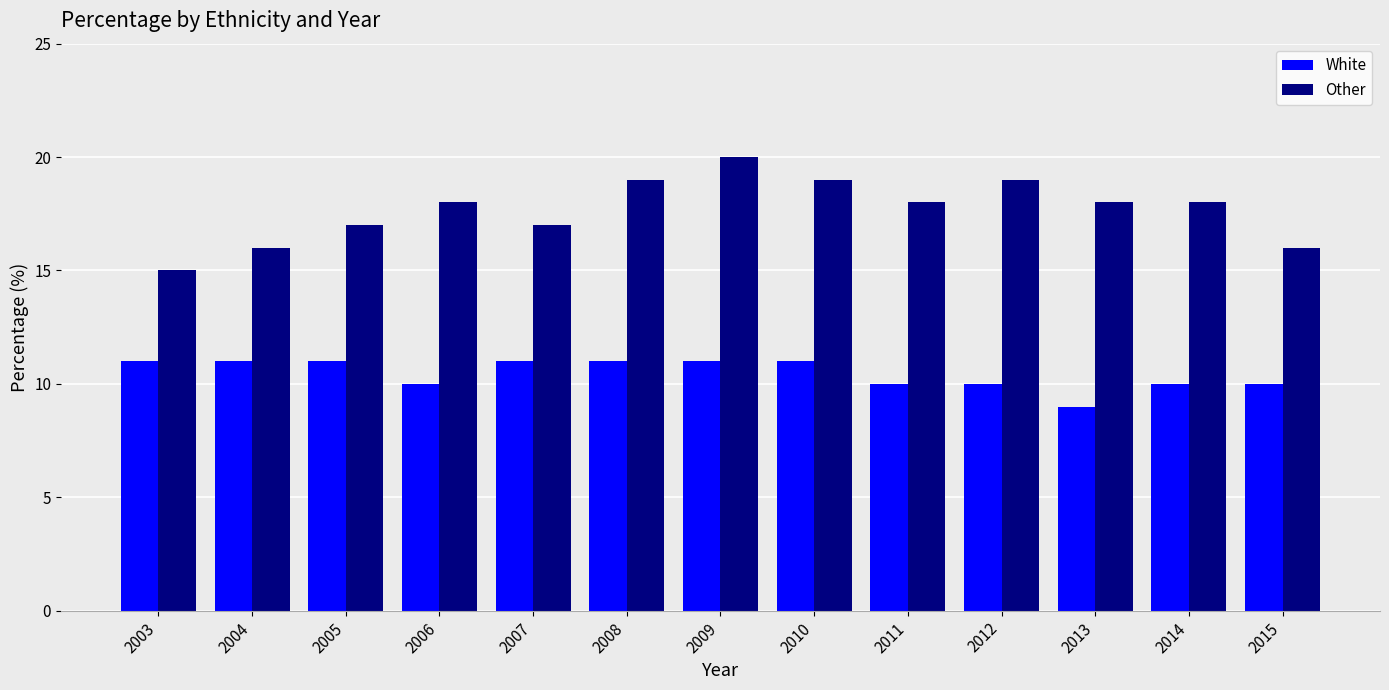

What is the total value across all series at 2015?

26